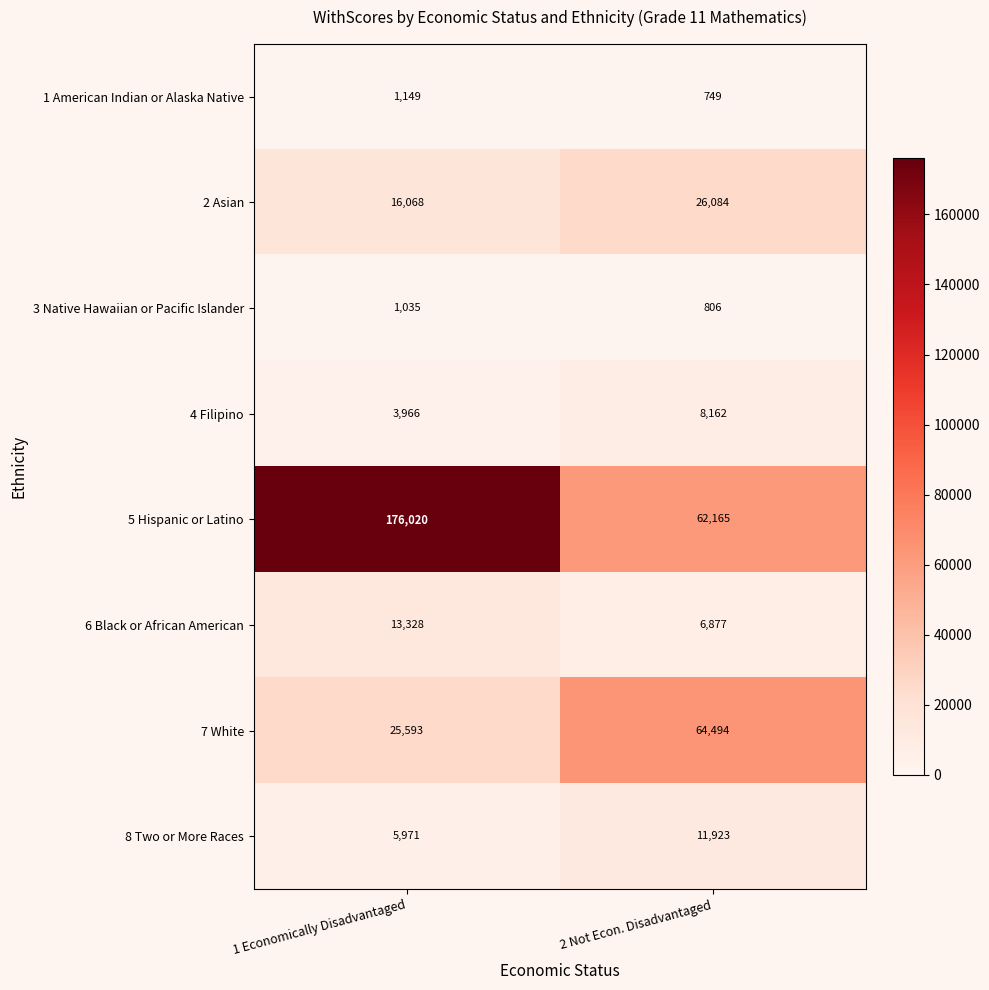

Reading left to right, list all the values displayed in this chart.

1 American Indian or Alaska Native: 1149	749
2 Asian: 16068	26084
3 Native Hawaiian or Pacific Islander: 1035	806
4 Filipino: 3966	8162
5 Hispanic or Latino: 176020	62165
6 Black or African American: 13328	6877
7 White: 25593	64494
8 Two or More Races: 5971	11923